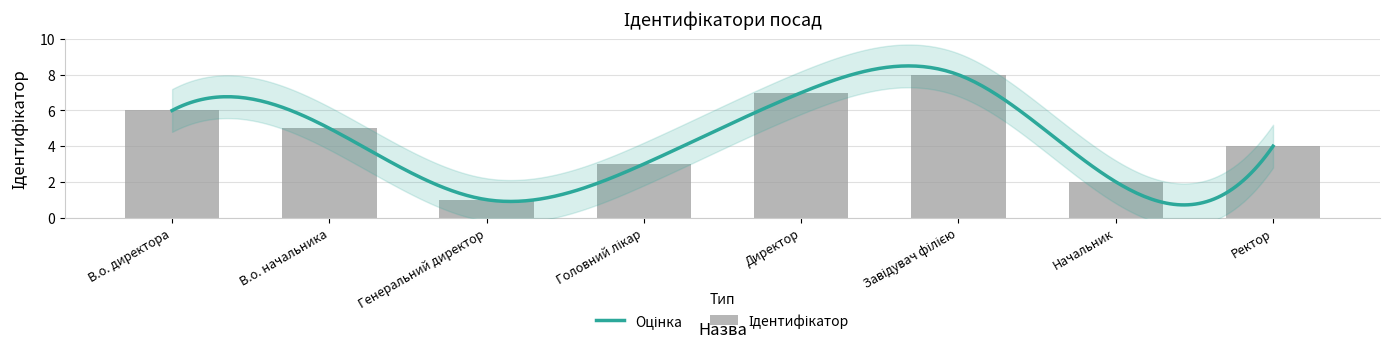

Which has a higher value, Головний лікар or Начальник?

Головний лікар